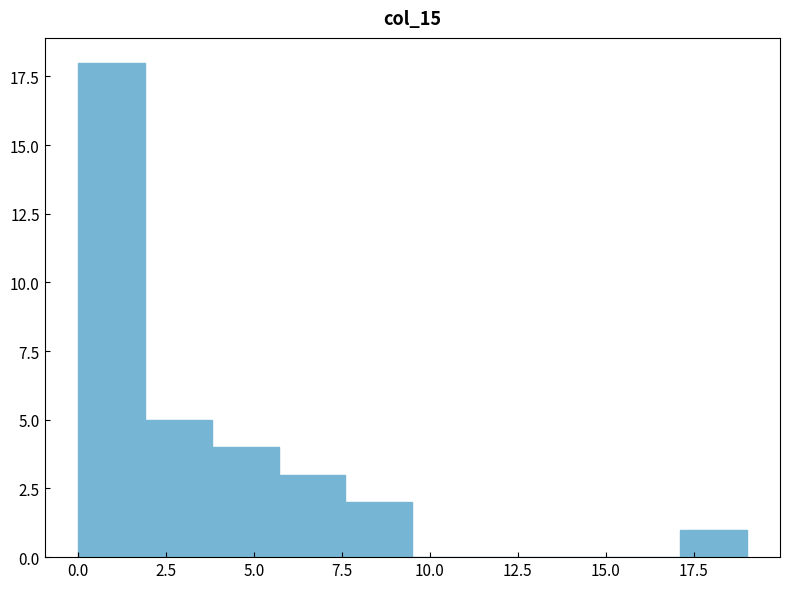

Read against the x-axis, roughly where is the centre of the tallest bar?

1.0